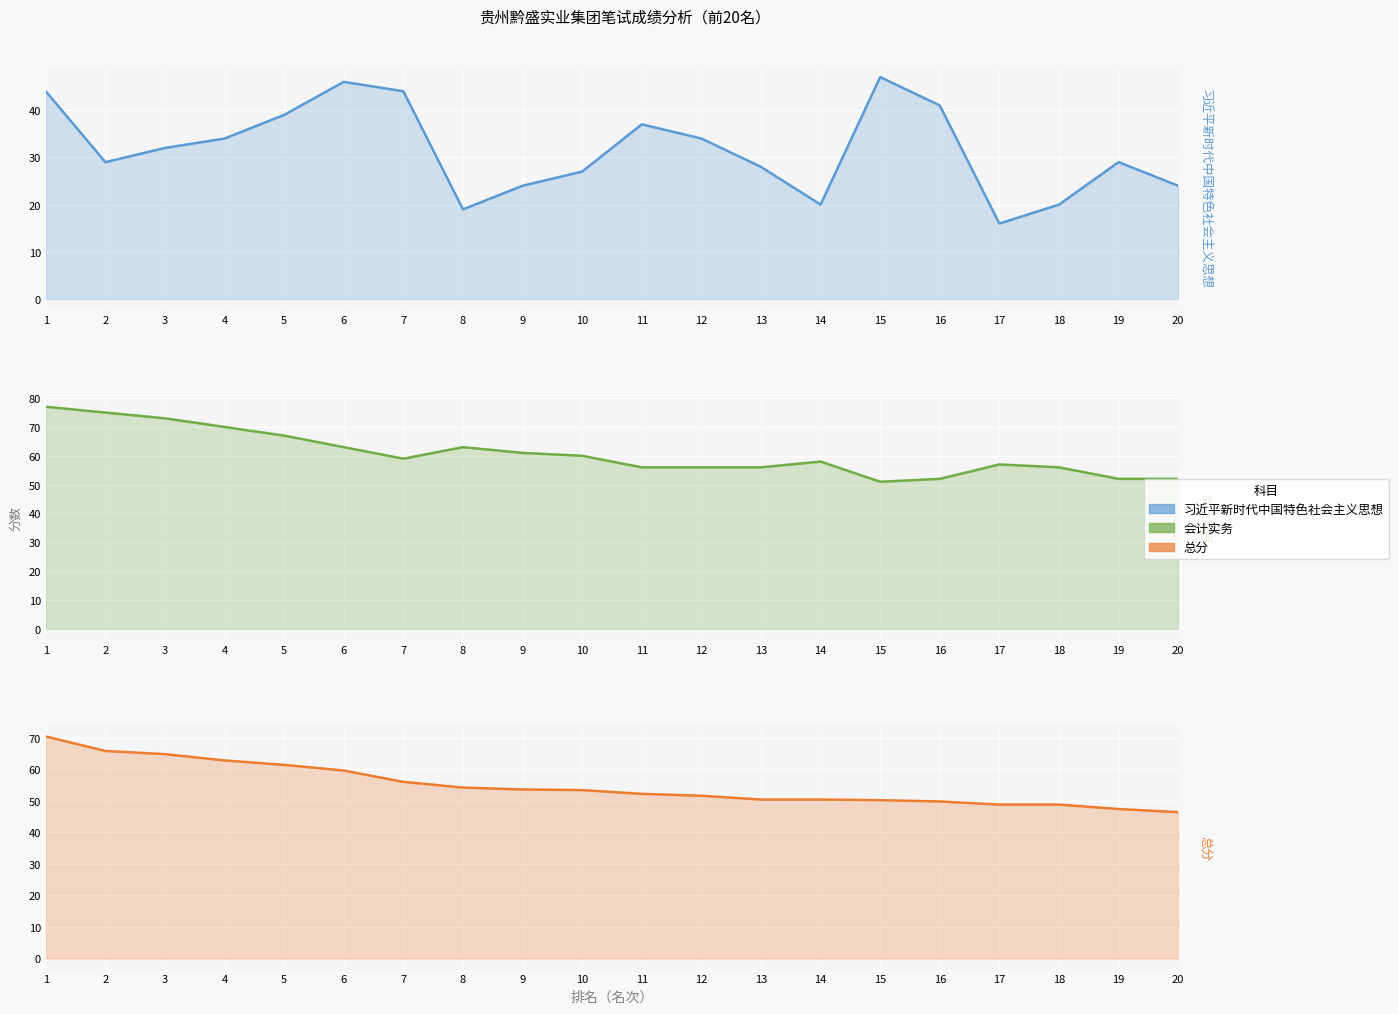

True or false: 会计实务 and 习近平新时代中国特色社会主义思想 cross at least once.

False